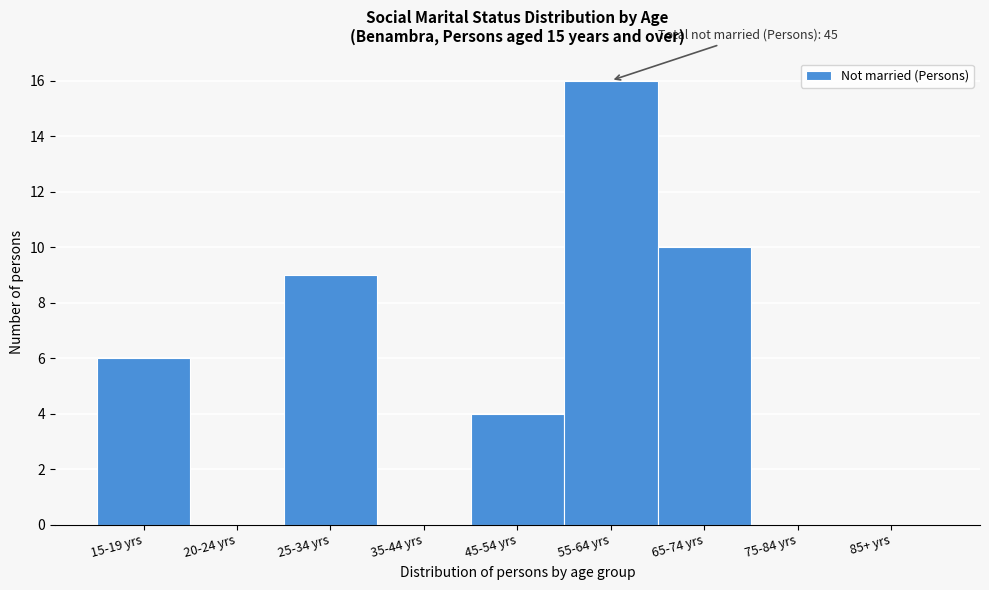

Reading left to right, what are all the values shown in this chart?

15-19 yrs=6	20-24 yrs=0	25-34 yrs=9	35-44 yrs=0	45-54 yrs=4	55-64 yrs=16	65-74 yrs=10	75-84 yrs=0	85+ yrs=0